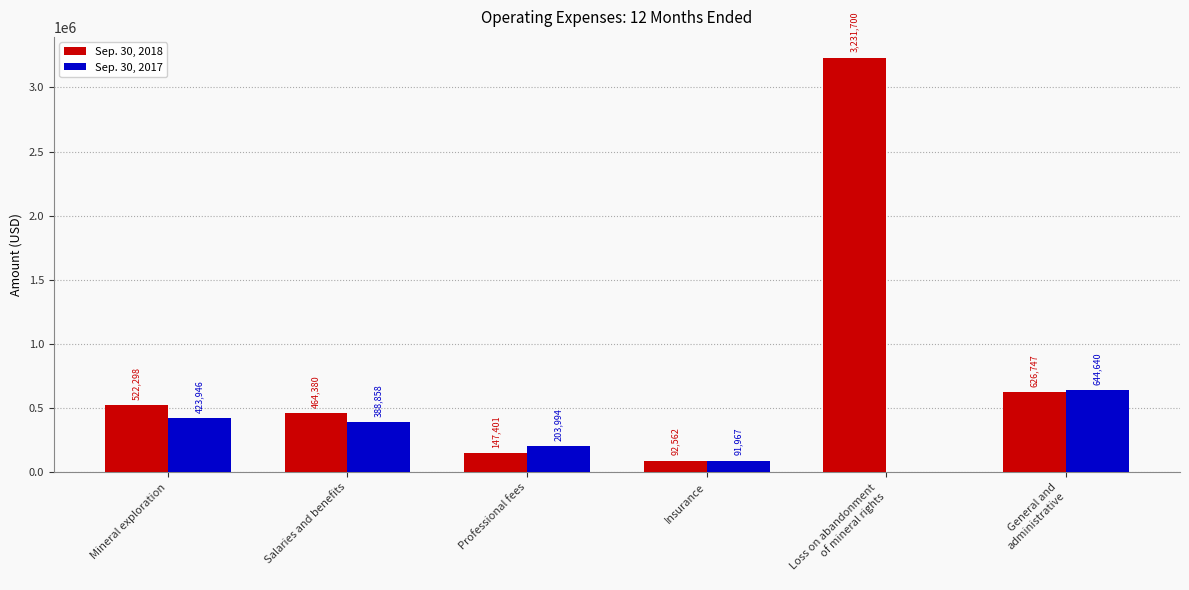

What is the total value across all series at Professional fees?

351395